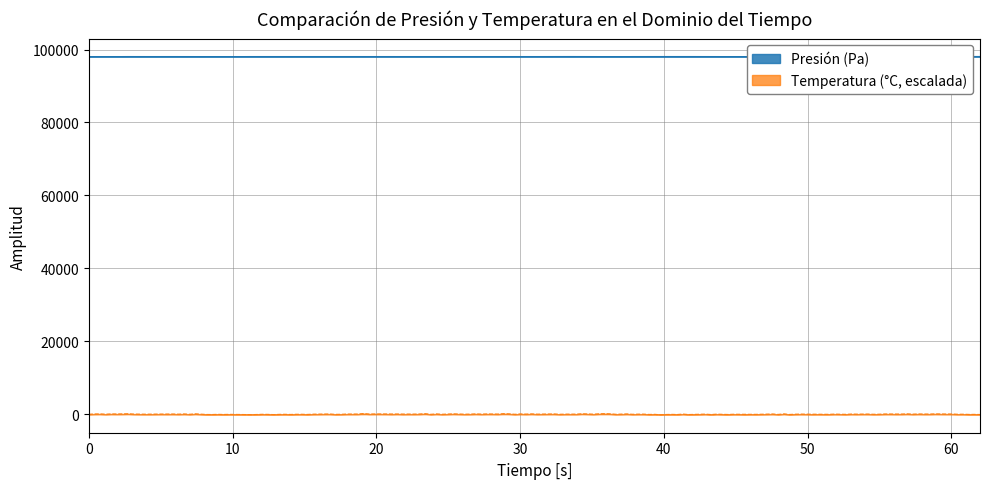

What is the lowest value of the pressure series?

98060.4